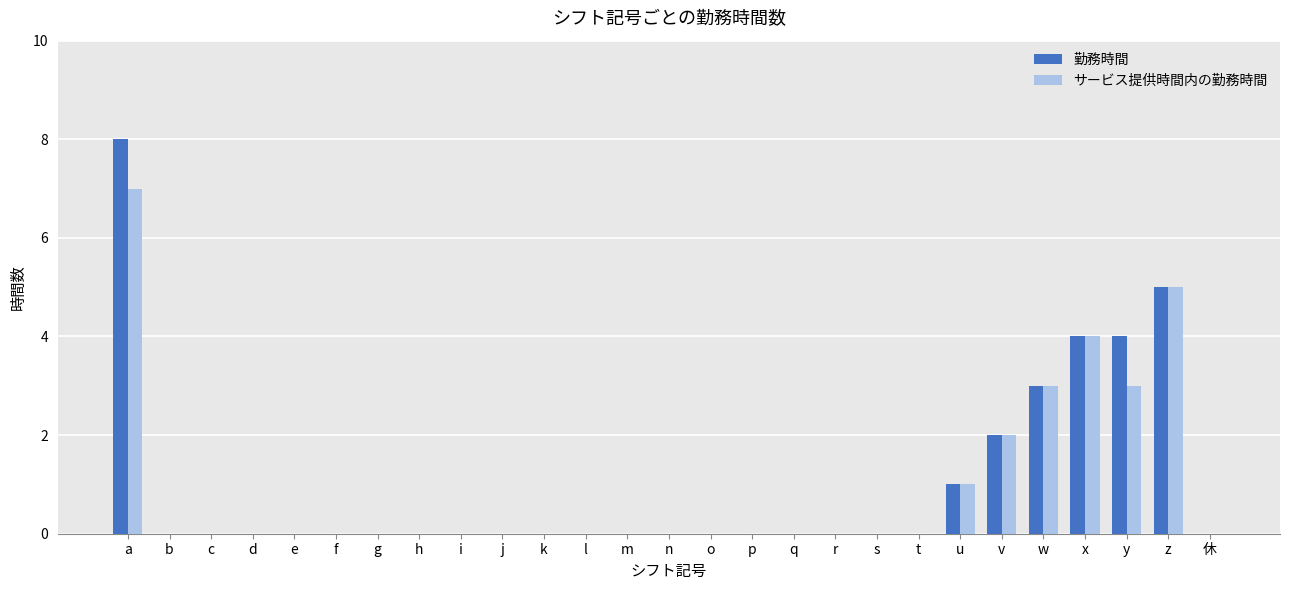

At which category is the sum across all series the highest?

a